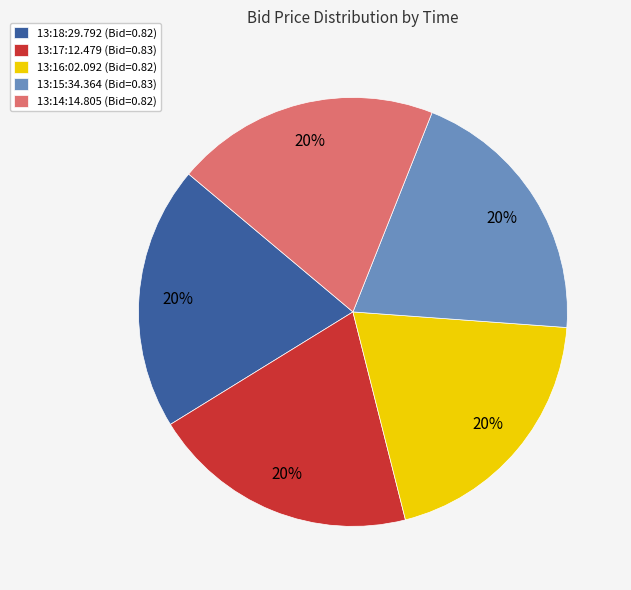

Is it true that 13:16:02.092 is 20% of the pie?

True